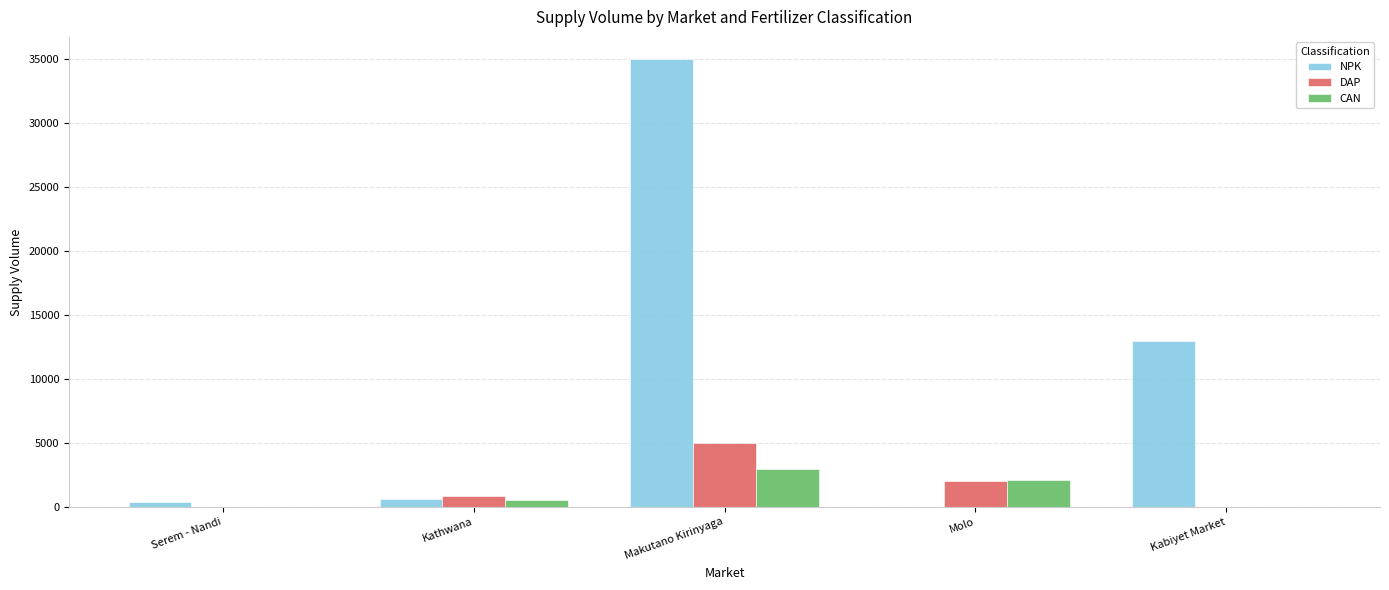

What is the sum of all DAP values?

7850